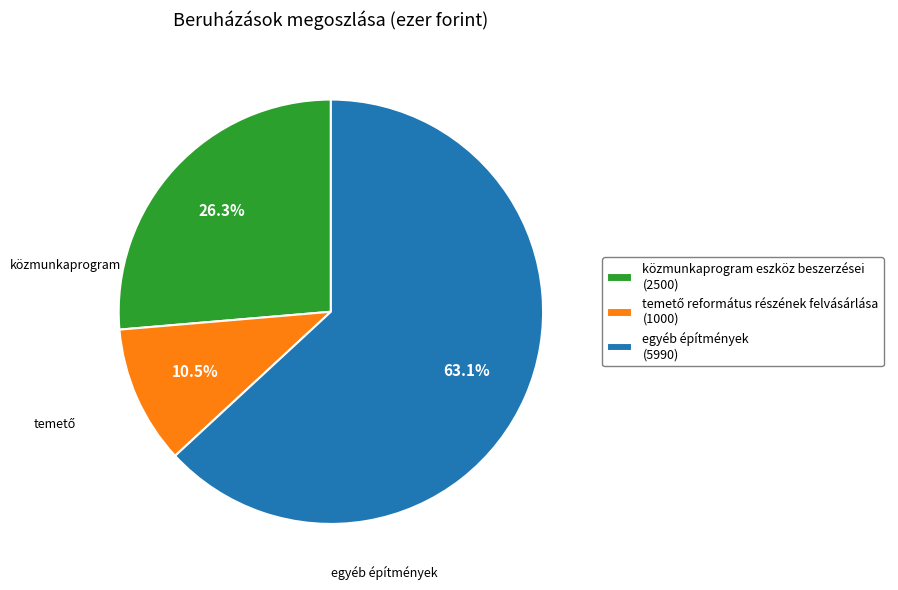

Do egyéb építmények and közmunkaprogram eszköz beszerzései together represent more than half of the pie?

Yes